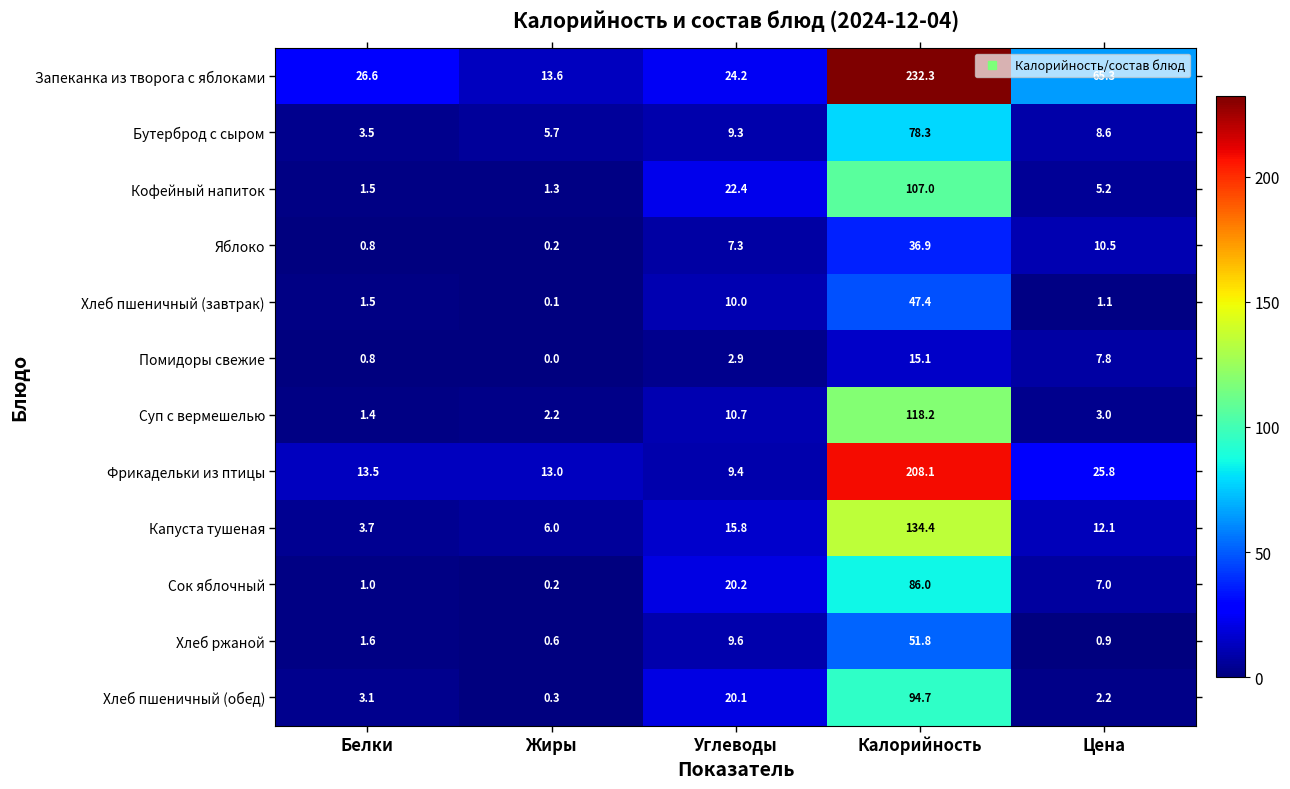

What is the difference between the highest and lowest values at Цена?

64.4